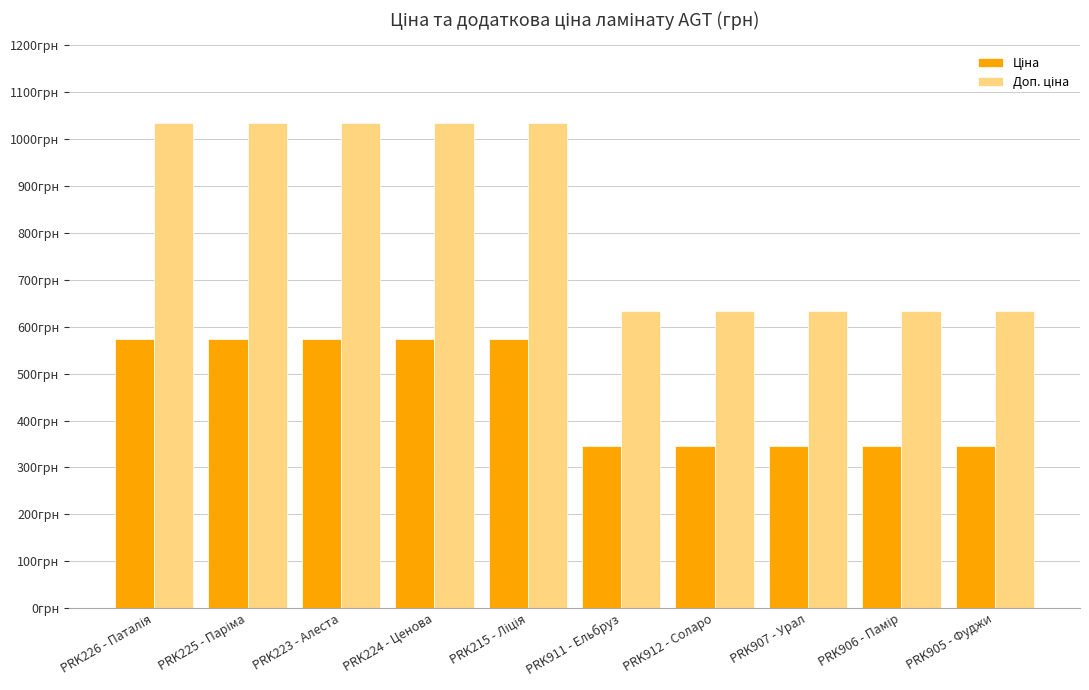

Between PRK225 - Паріма and PRK215 - Ліція, which series saw the biggest shift?

Ціна